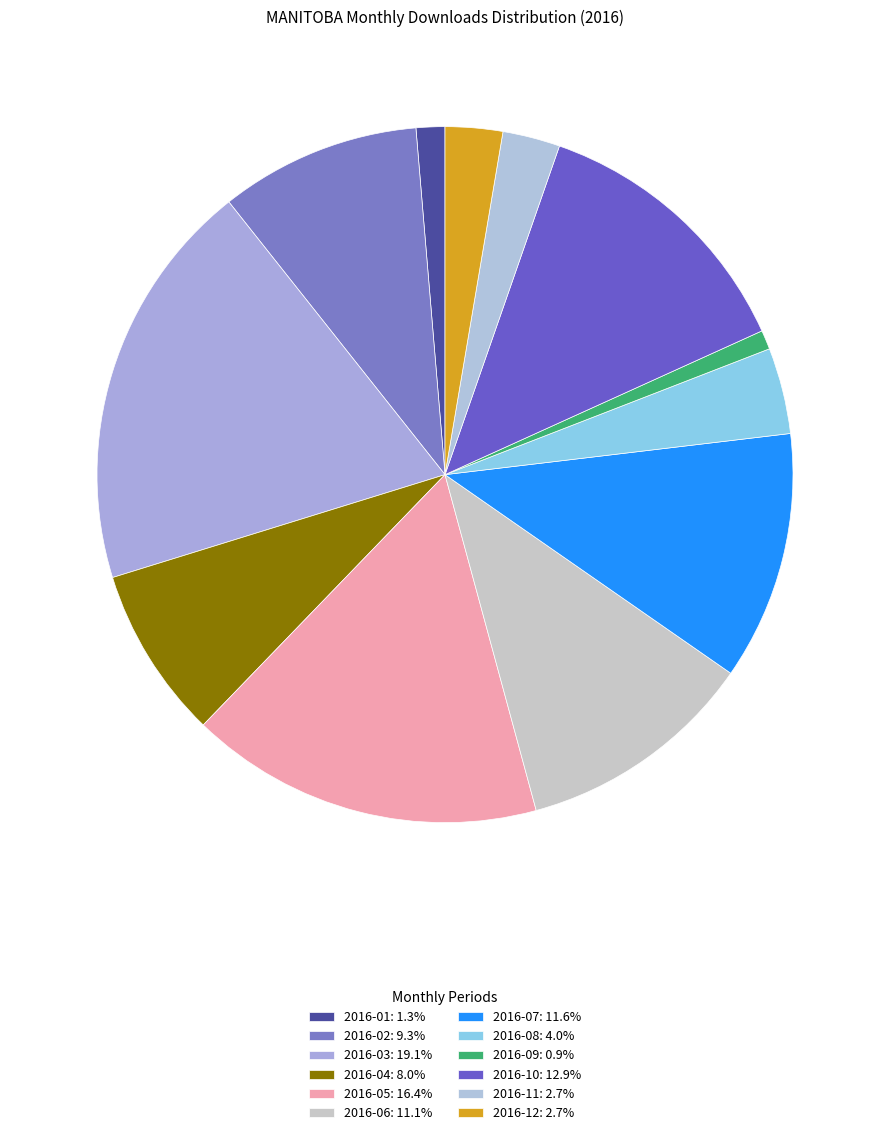

True or false: 2016-03 accounts for 32% of the total.

False